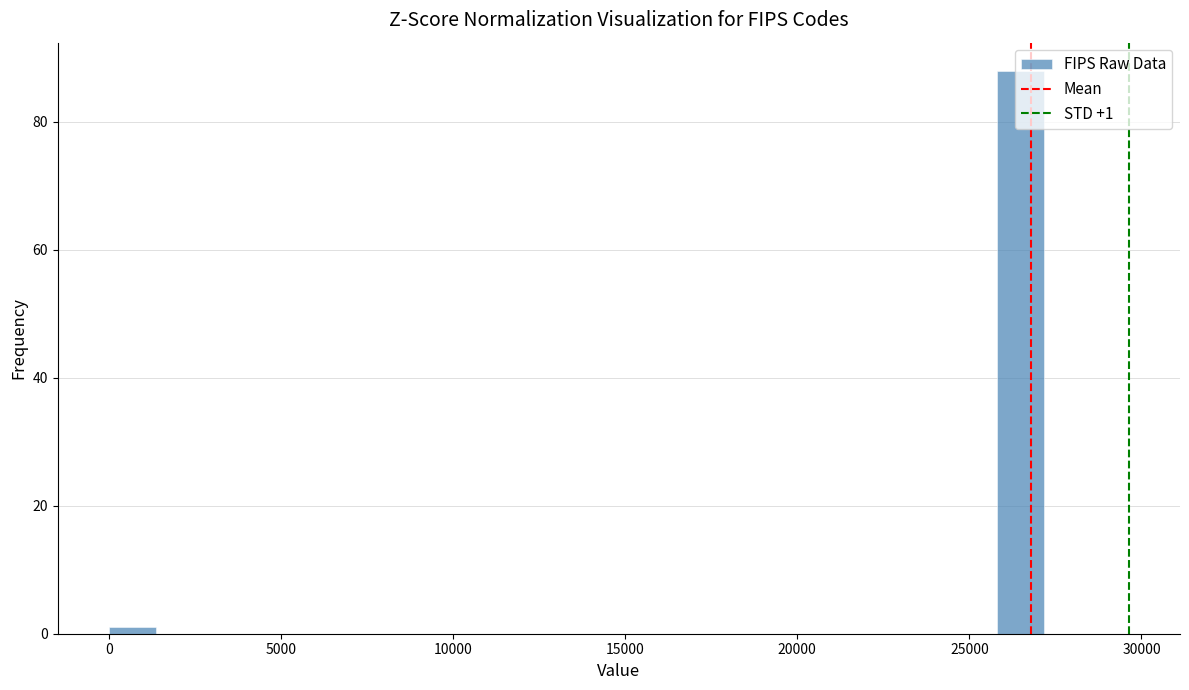

Around what value on the x-axis is the tallest bar? Give the approximate position of its centre, as read against the axis.

26500